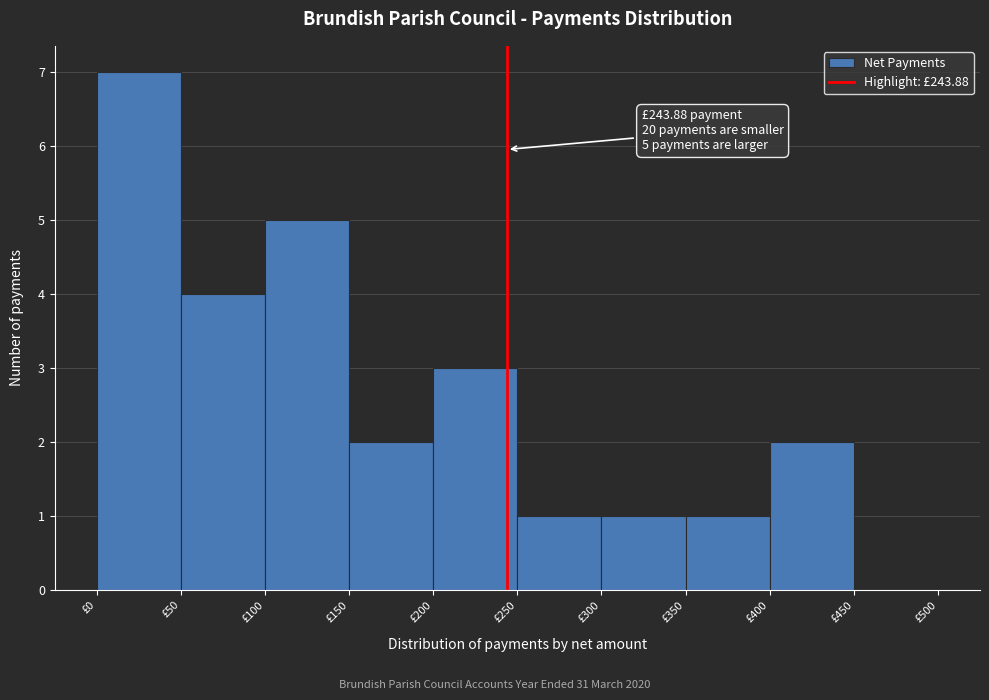

Over which range of the x-axis is the bar tallest?

0 to 50